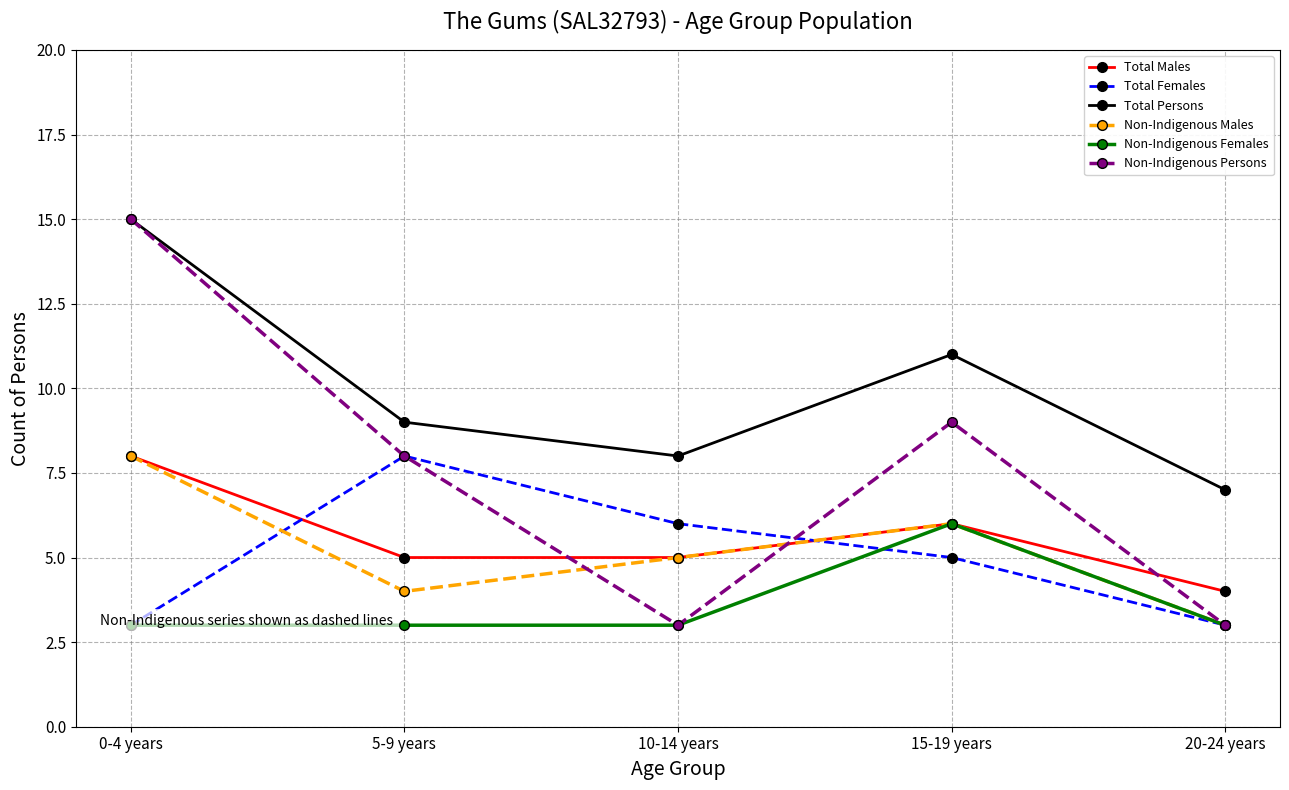

What is the label of the 1st point from the left?

0-4 years